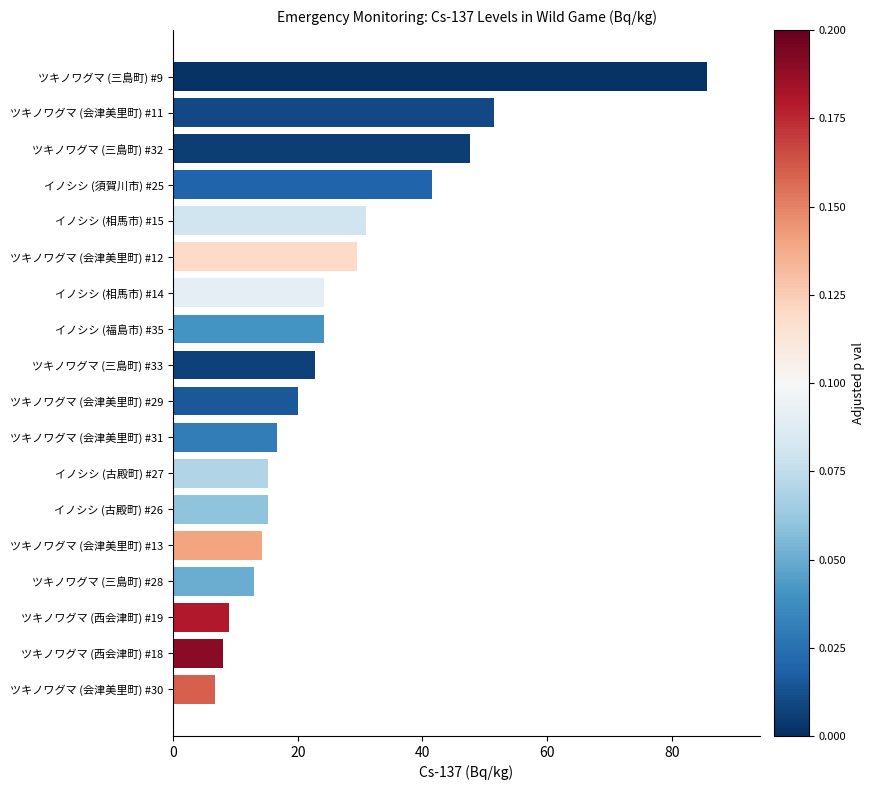

What is the change in value from イノシシ (古殿町) #26 to イノシシ (相馬市) #14?

+9.0